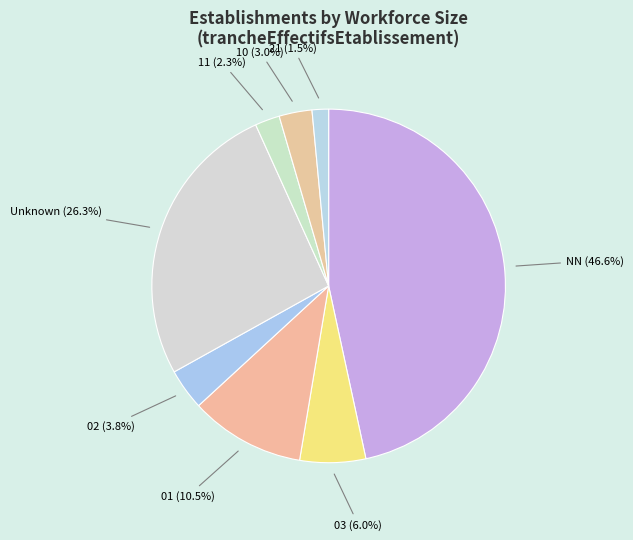

Does 10 account for over 50% of the chart?

No